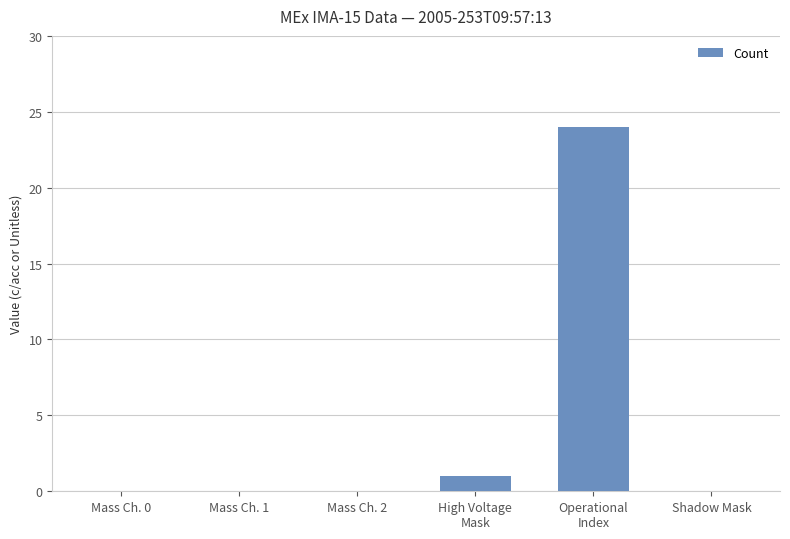

The value at Mass Ch. 1 is 0. True or false?

True